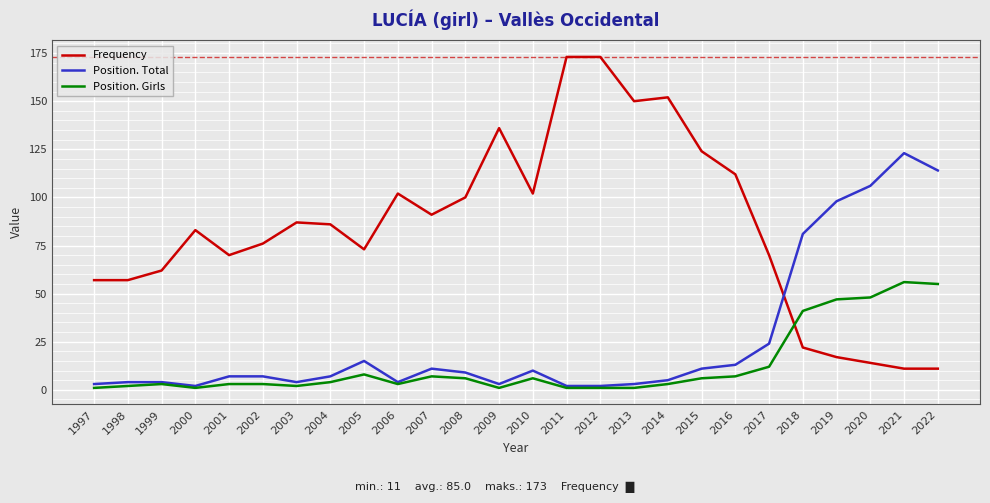

Which series has the widest spread of values?

Frequency